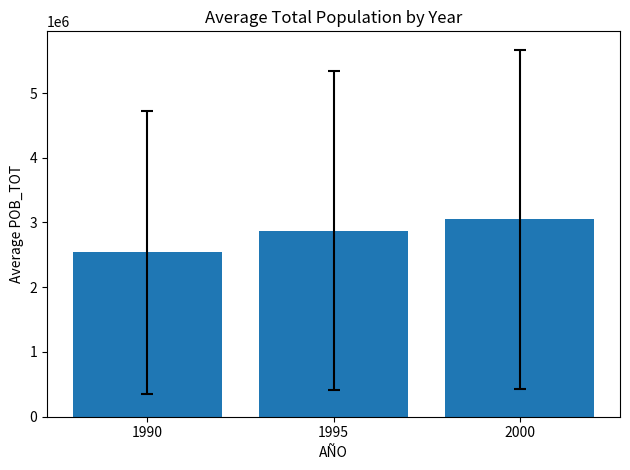

What is the value of the 1st bar from the left?

2539051.4